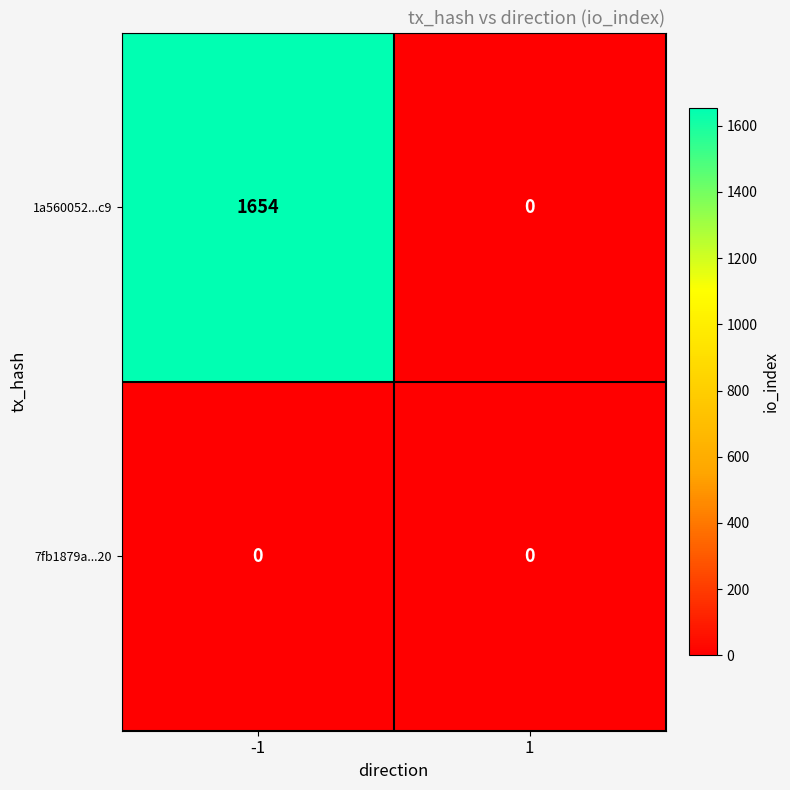

At -1, list the series in order from largest to smallest.

1a560052...c9, 7fb1879a...20